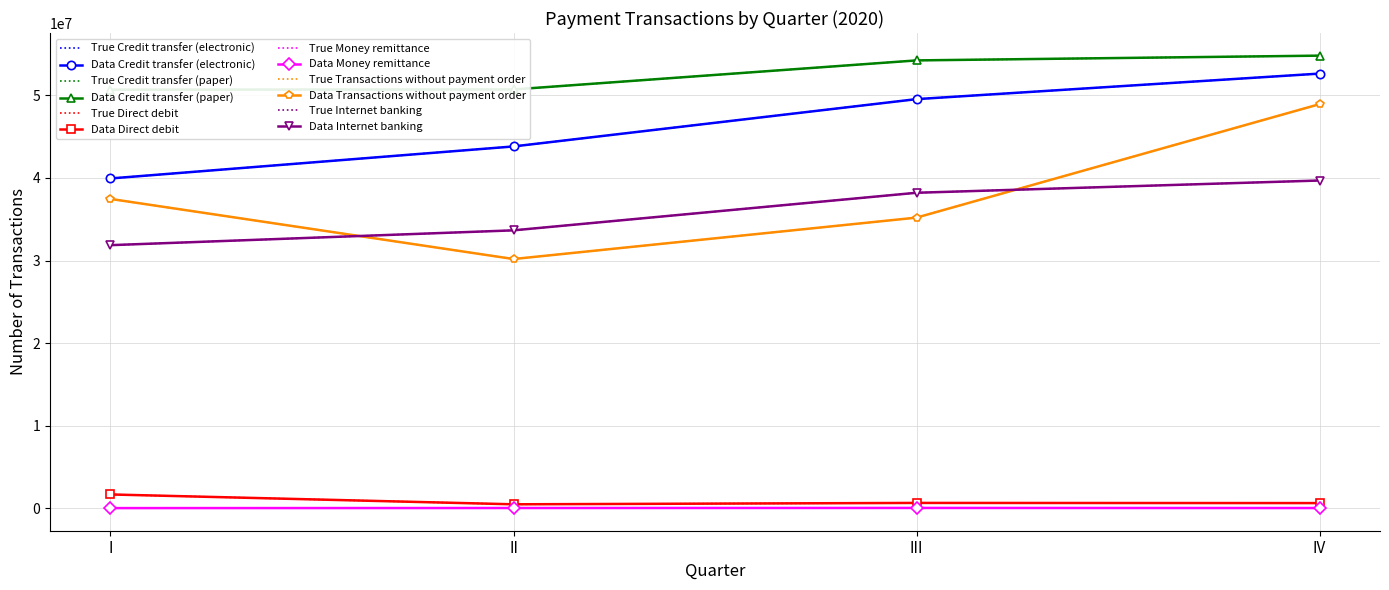

The Money remittance series shows 38718 at IV. True or false?

True